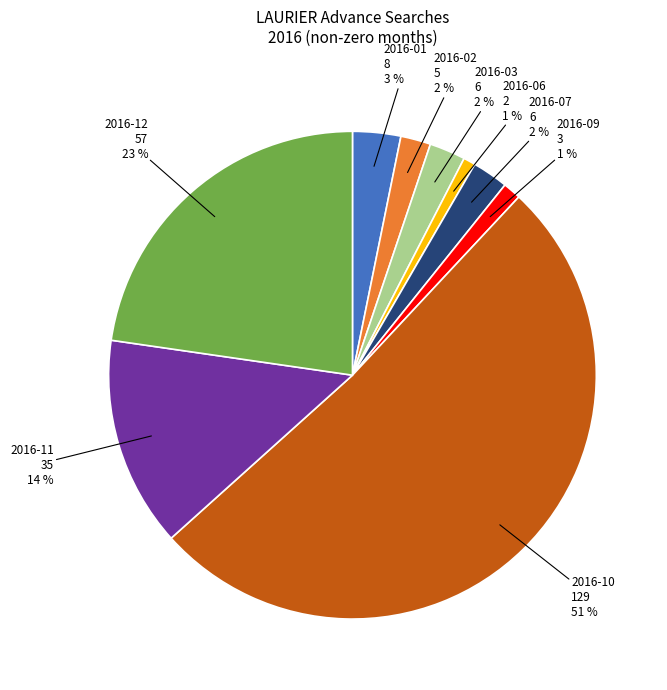

To the nearest percent, what is the combined percentage of 2016-03 and 2016-02?

4%